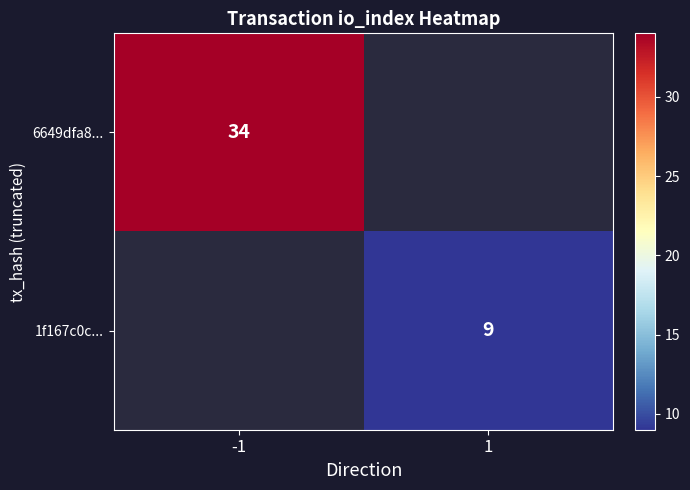

The value of 1f167c0c... at 1 is 3. True or false?

False